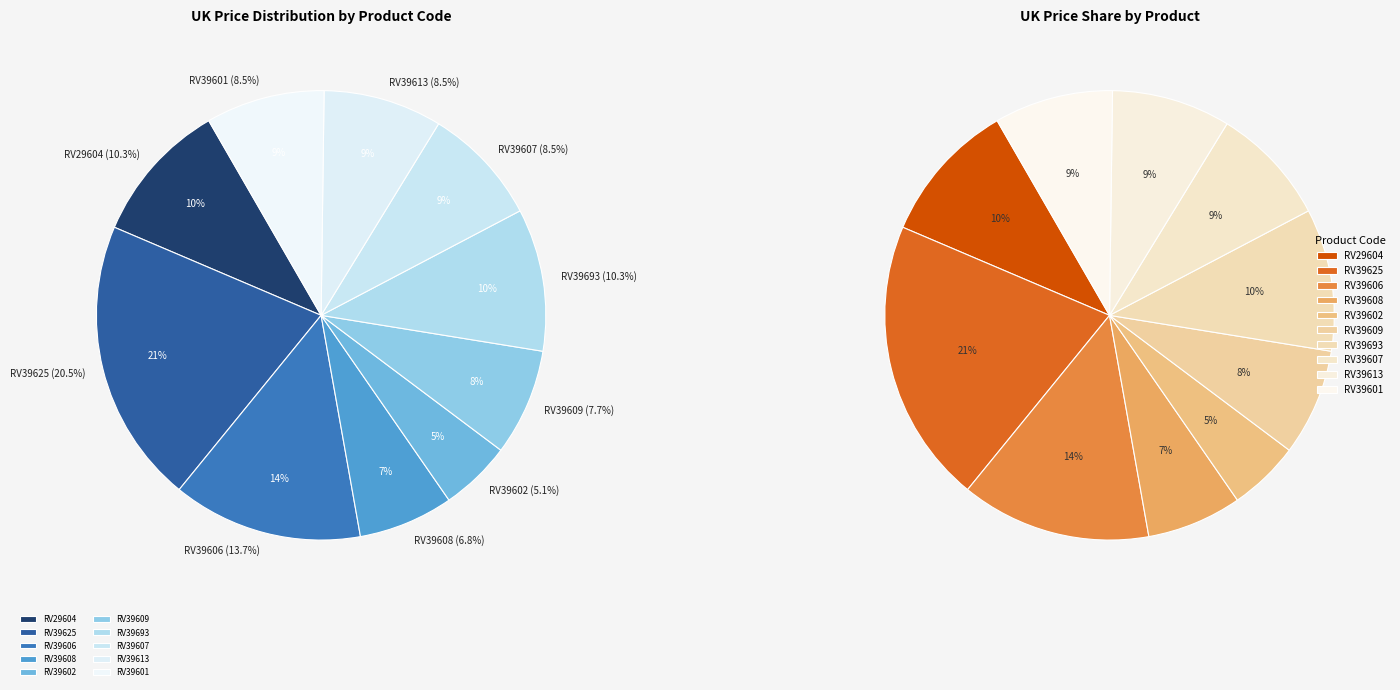

Combined, do RV39607 and RV39602 account for over 50%?

No